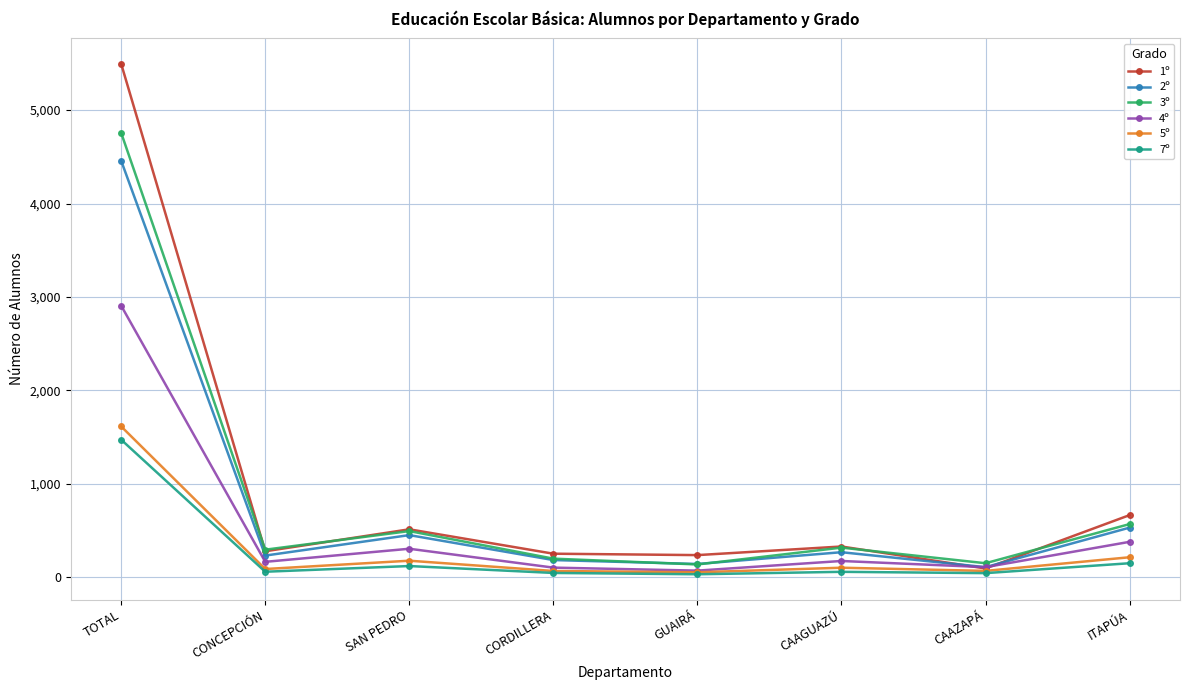

What position from the left is TOTAL?

1